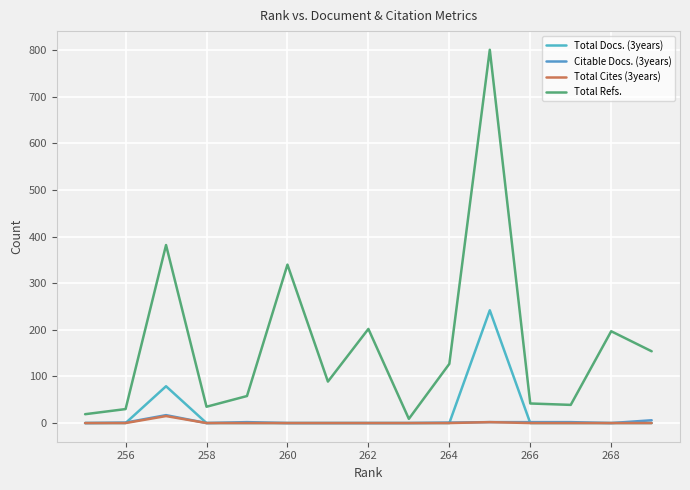

What is the maximum value shown in the chart?

801